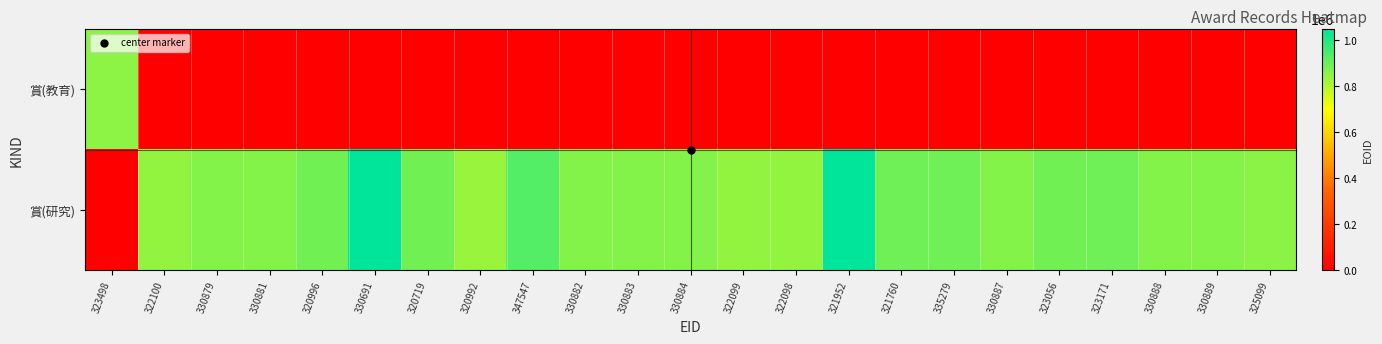

Rank the series by their average value, from highest to lowest.

賞(研究), 賞(教育)